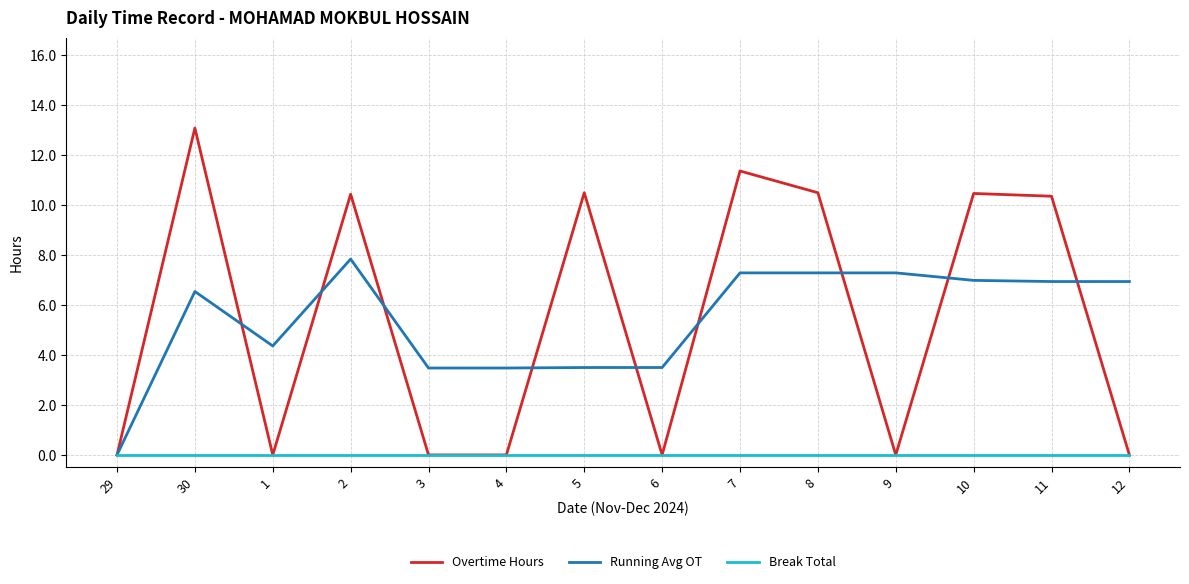

True or false: Running Avg OT has more than 0 interior local peaks.

True